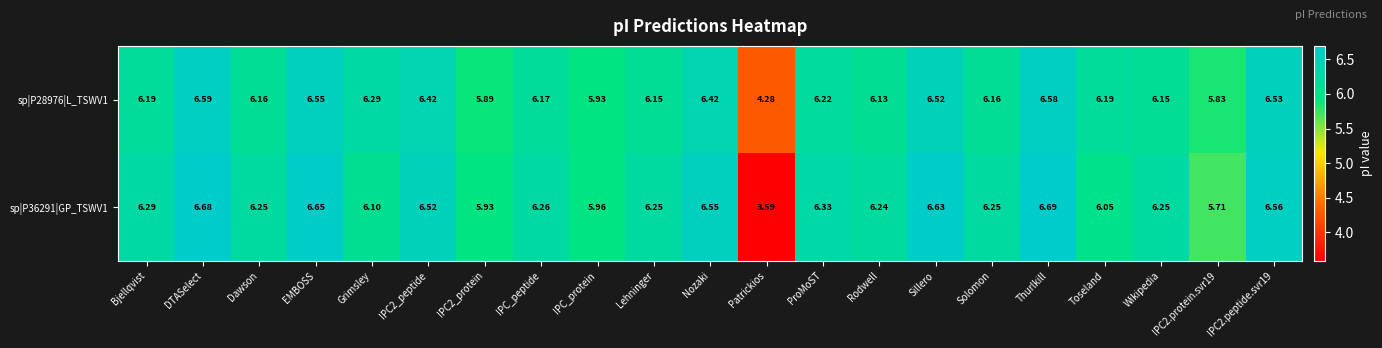

Rank the series by their average value, from highest to lowest.

sp|P36291|GP_TSWV1, sp|P28976|L_TSWV1